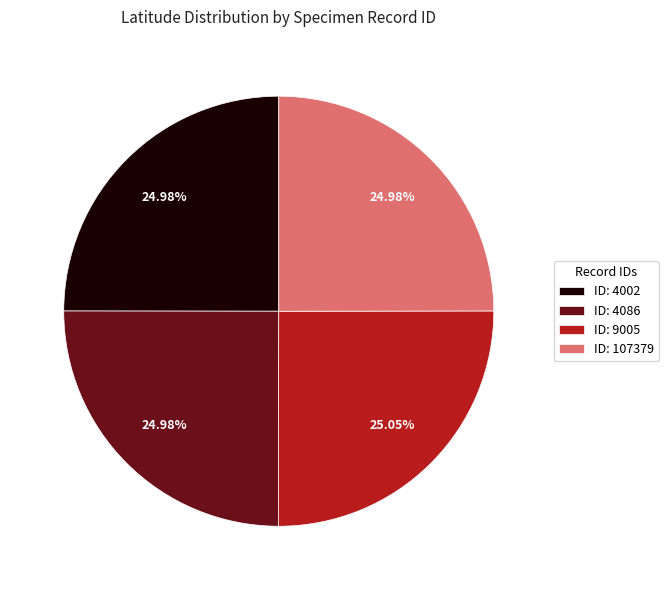

How many segments does this pie chart have?

4